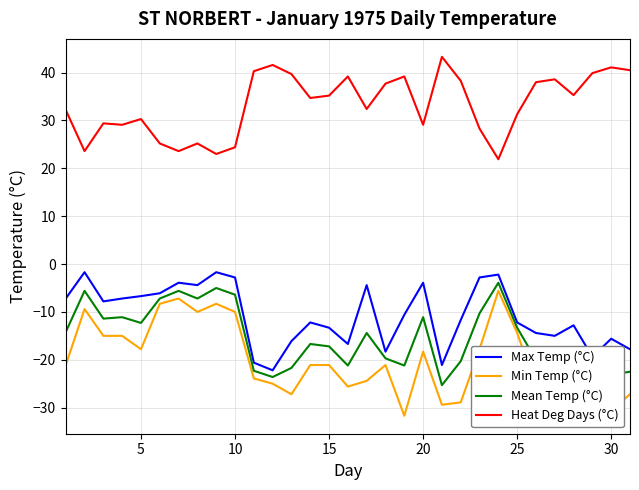

Which series has the largest total across all categories?

Heat Deg Days (°C)